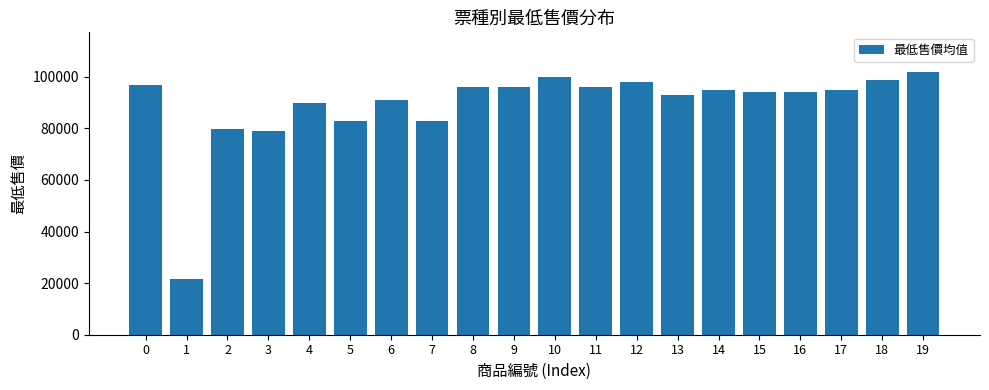

What is the greatest value displayed?

101900